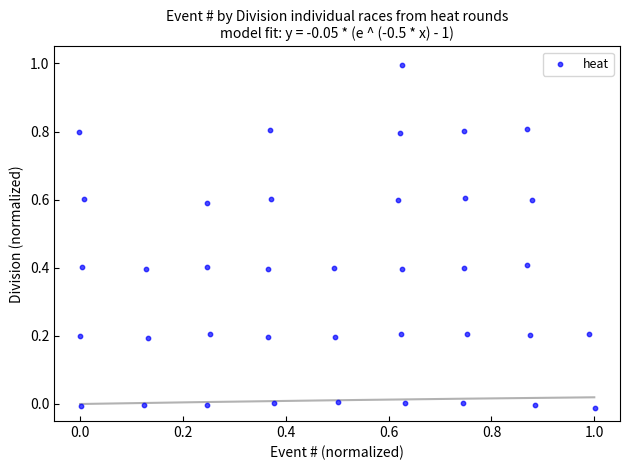

What is the range of X values (max minus min)?

1.0